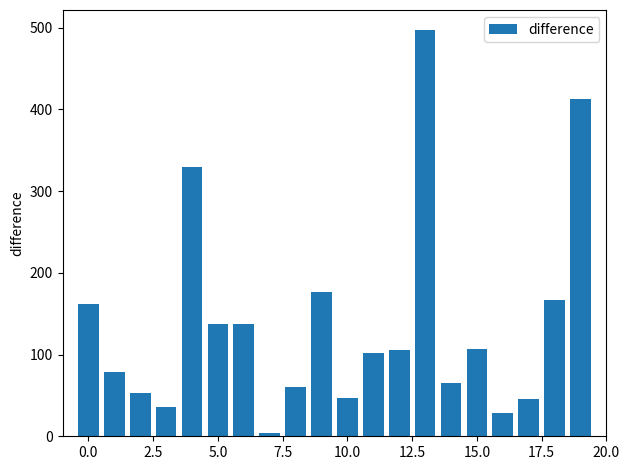

What is the value of the 1st bar from the left?

161.8